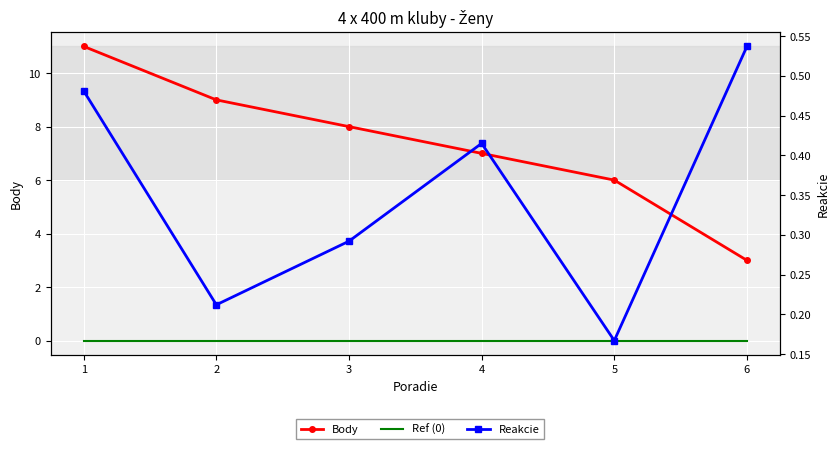

True or false: Body has a value of 11.9 at 4.

False